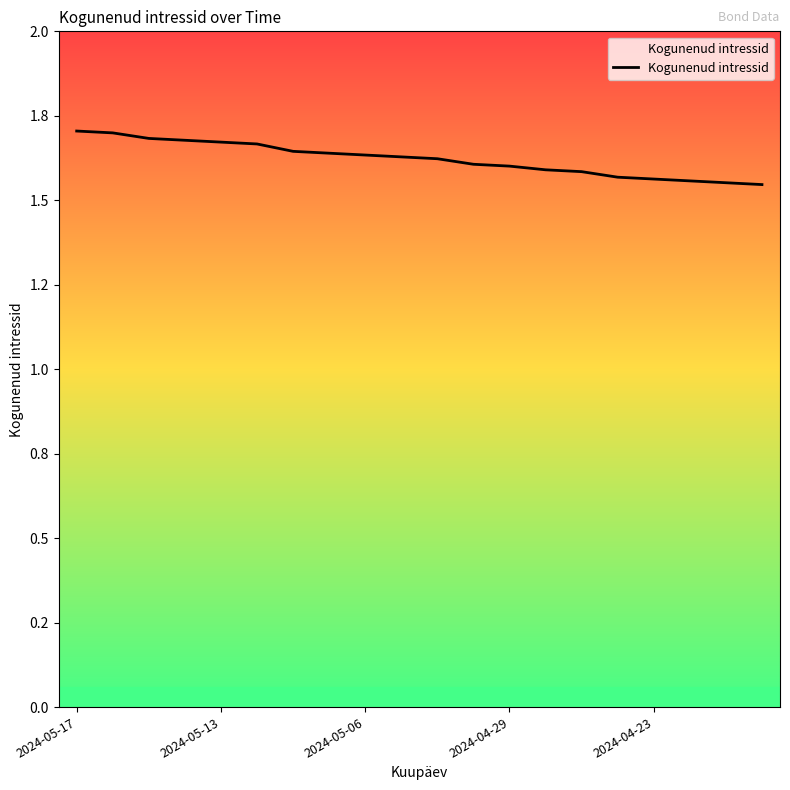

What is the average value?

1.6